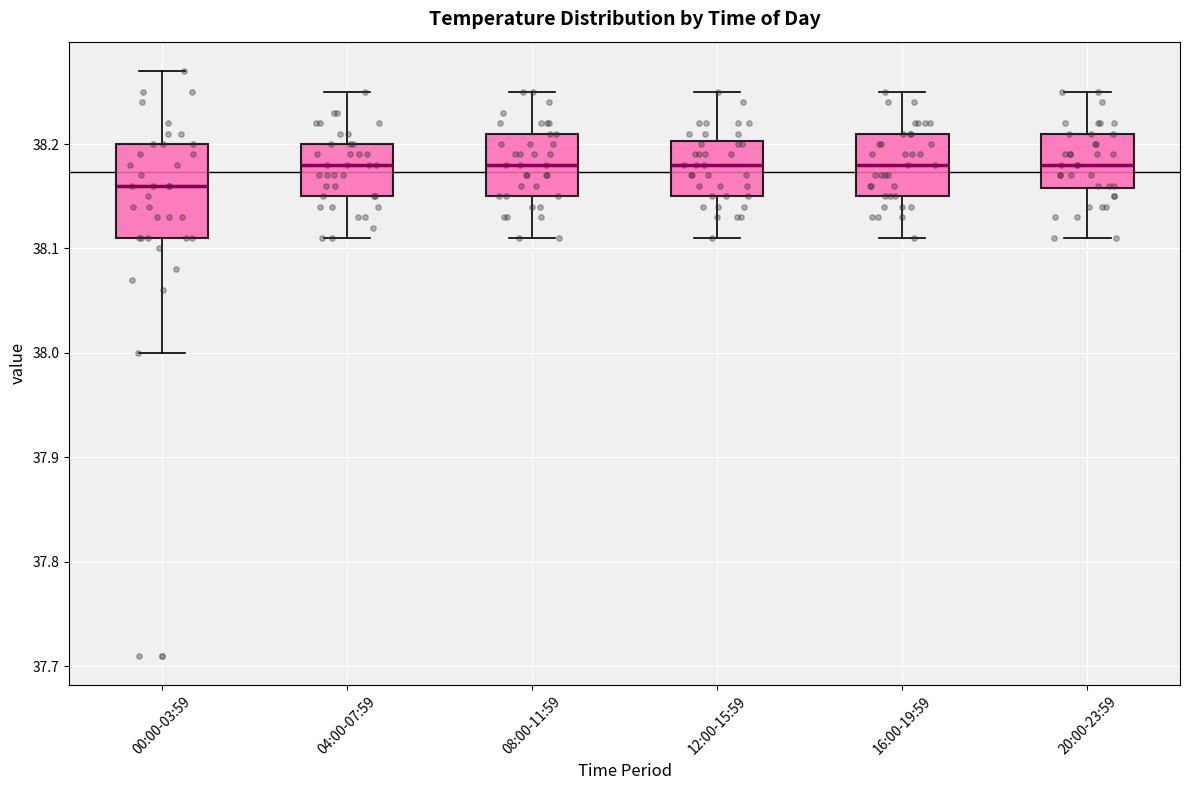

Reading left to right, transcribe this box plot: for each box, give where its median line is, the range the box spans, and where its two whiskers end, as read against the y-axis. The values are not printed on the chart, so give them approximately, as read against the axis.

00:00-03:59: median 38.16, box 38.11 to 38.20, whiskers 38.00 to 38.27
04:00-07:59: median 38.18, box 38.15 to 38.20, whiskers 38.11 to 38.25
08:00-11:59: median 38.18, box 38.15 to 38.21, whiskers 38.11 to 38.25
12:00-15:59: median 38.18, box 38.15 to 38.20, whiskers 38.11 to 38.25
16:00-19:59: median 38.18, box 38.15 to 38.21, whiskers 38.11 to 38.25
20:00-23:59: median 38.18, box 38.16 to 38.21, whiskers 38.11 to 38.25